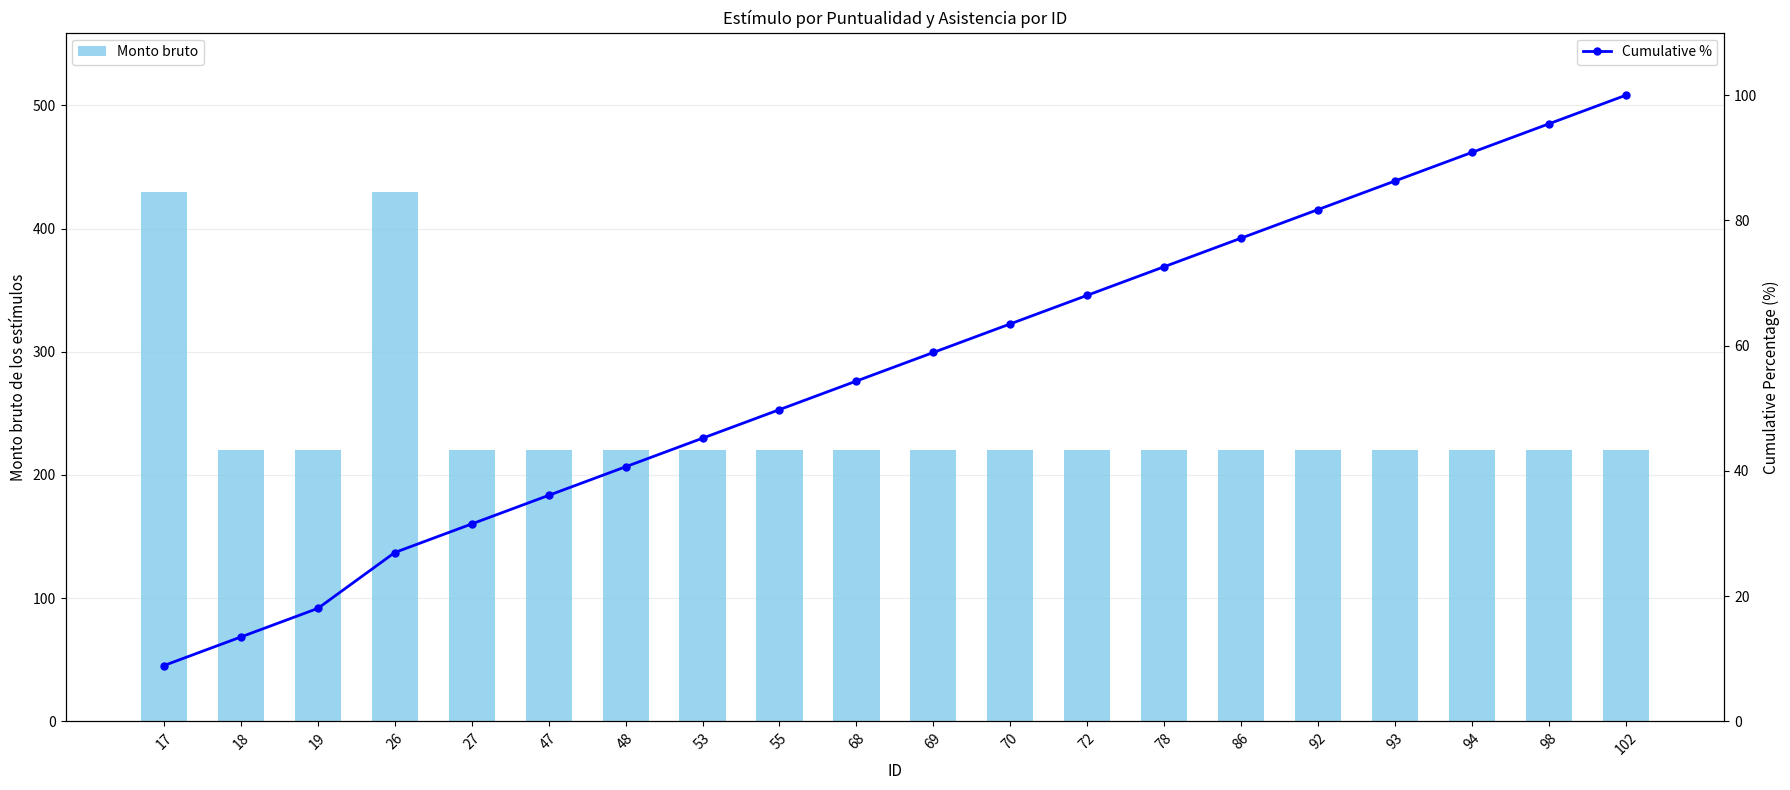

Is the value of Monto bruto at 94 greater than the value of Cumulative % at 48?

Yes